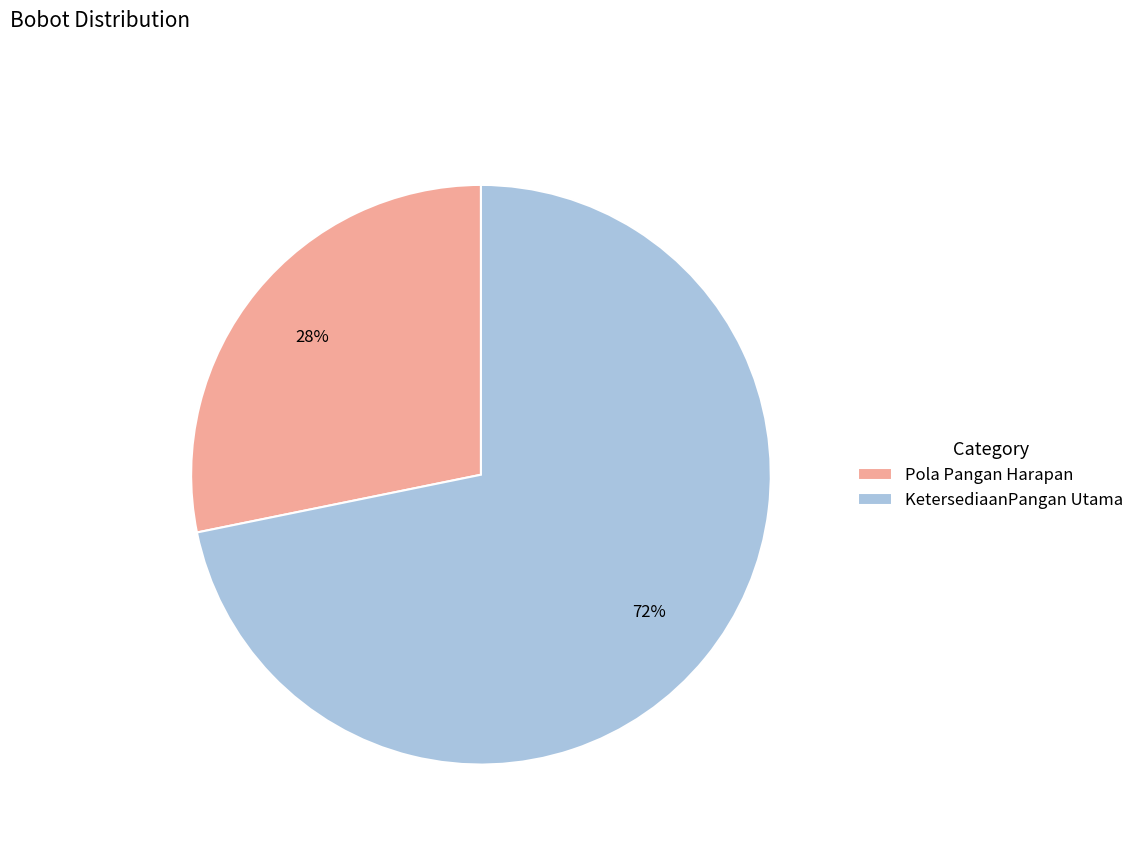

Which has a higher value, KetersediaanPangan Utama or Pola Pangan Harapan?

KetersediaanPangan Utama